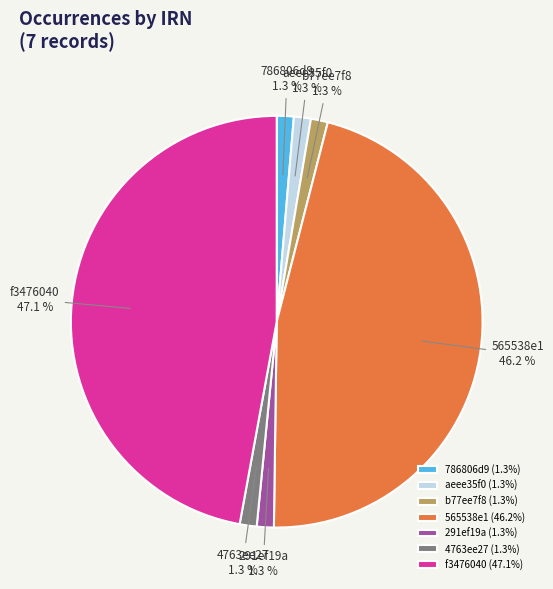

Is the sum of f3476040 and 786806d9 greater than half?

No